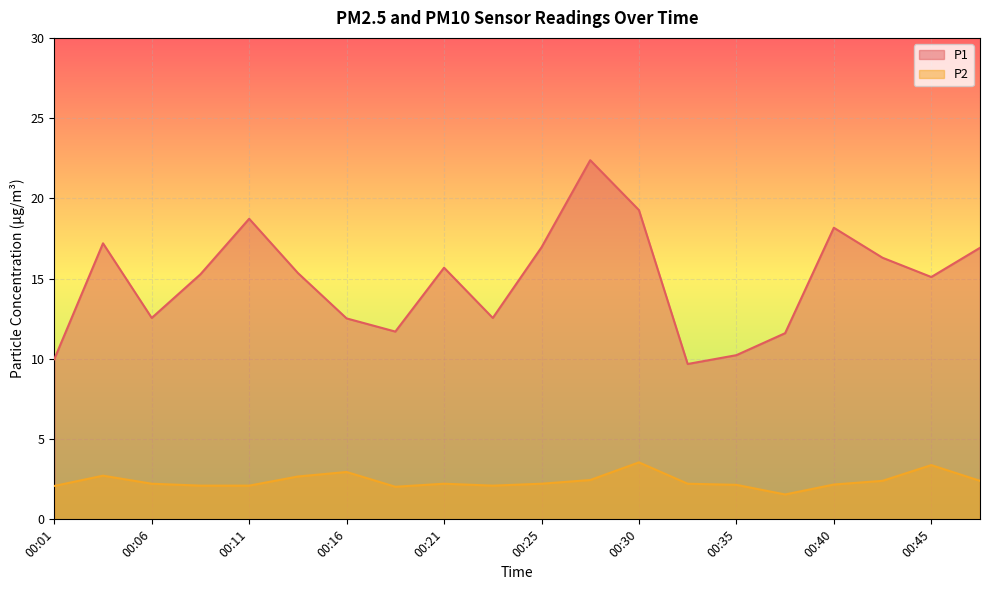

What is the sum of all P2 values?

47.7